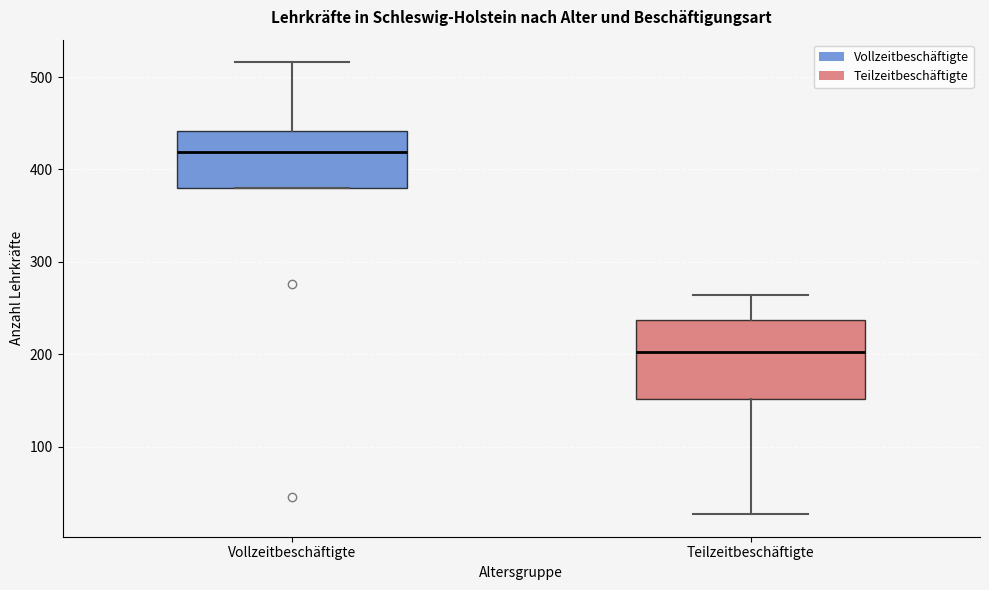

Where does the upper whisker of the box for Teilzeitbeschäftigte end on the y-axis? The values are not printed on the chart, so give them approximately, as read against the axis.

260